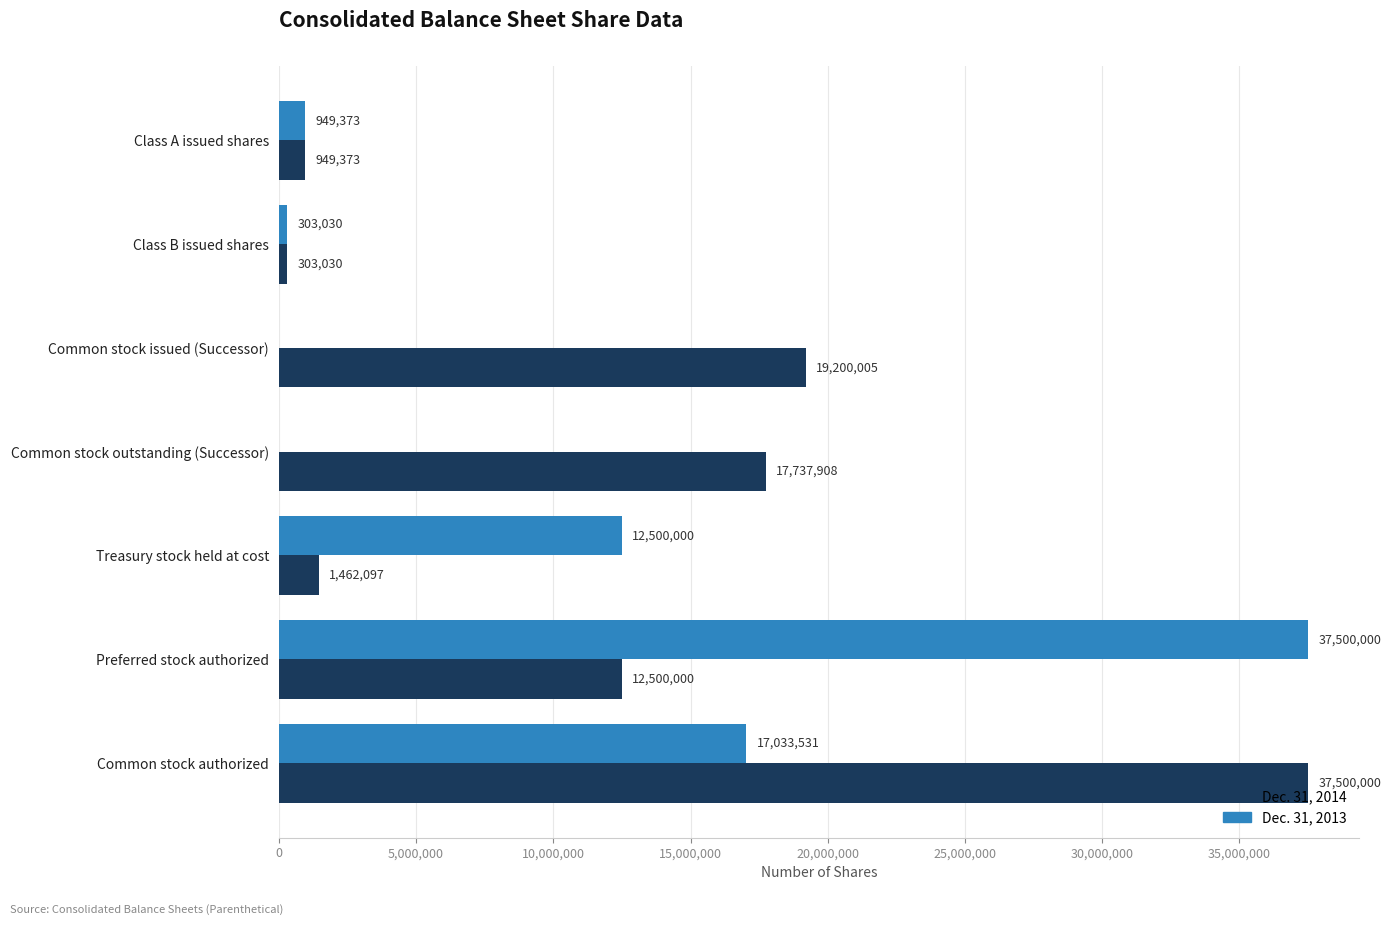

Is it true that Dec. 31, 2013 equals -15736170 at Common stock outstanding (Successor)?

False